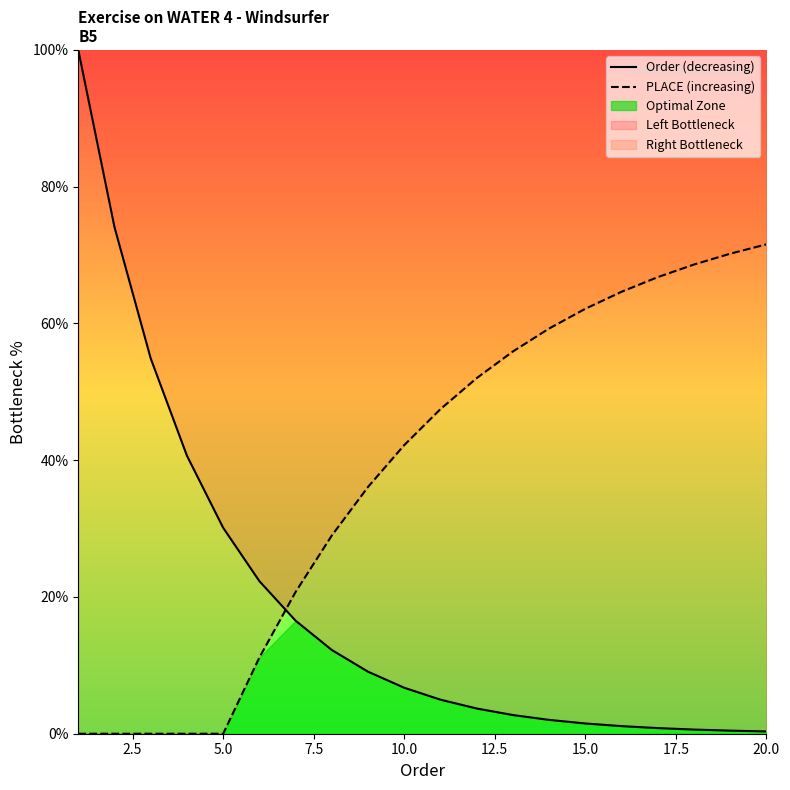

True or false: PLACE (increasing) and Order (decreasing) intersect in this chart.

True